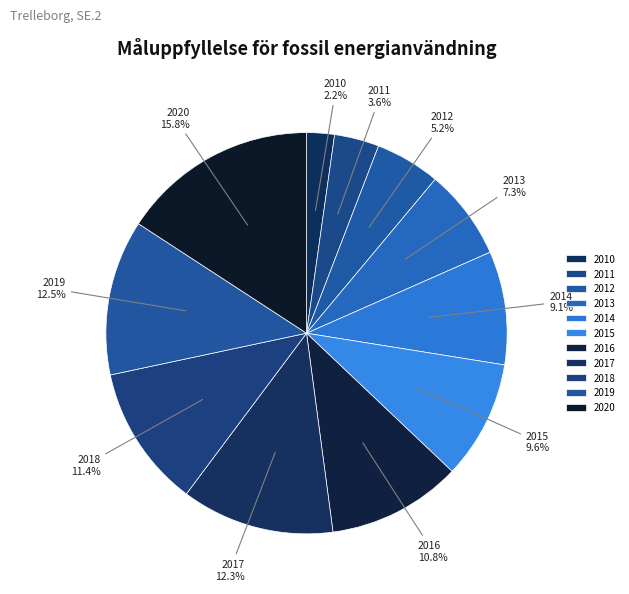

How many slices are in this pie chart?

11